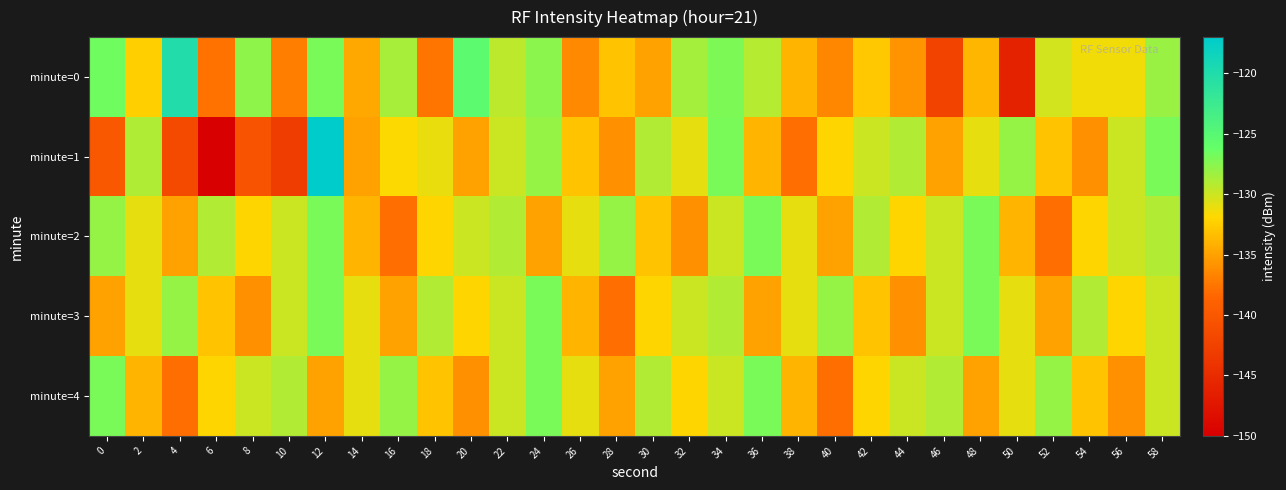

Rank the series at 58 from lowest to highest value.

minute=3, minute=4, minute=2, minute=0, minute=1